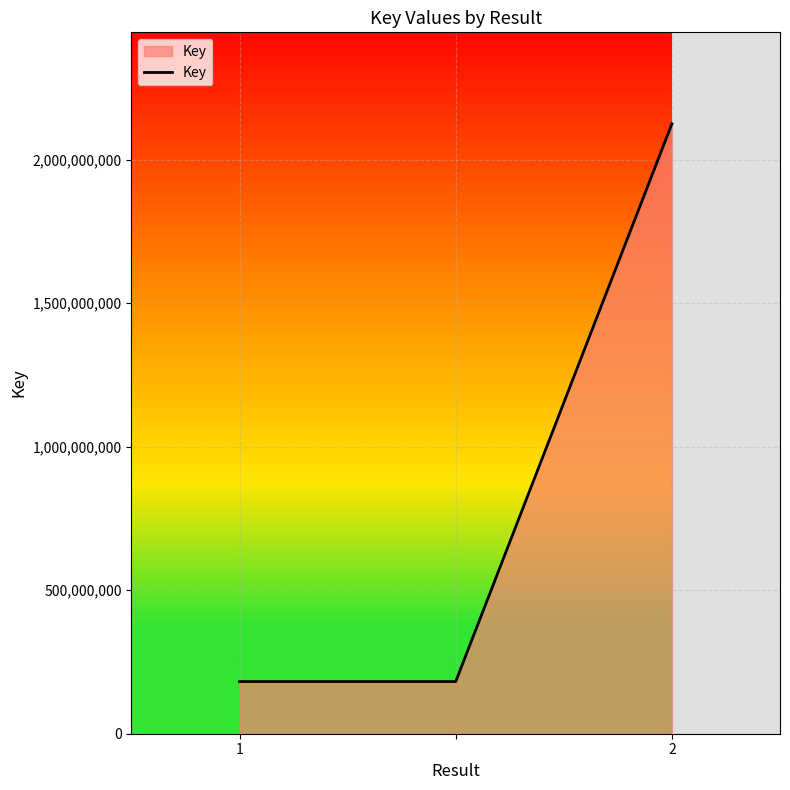

What is the minimum value shown in the chart?

181678704